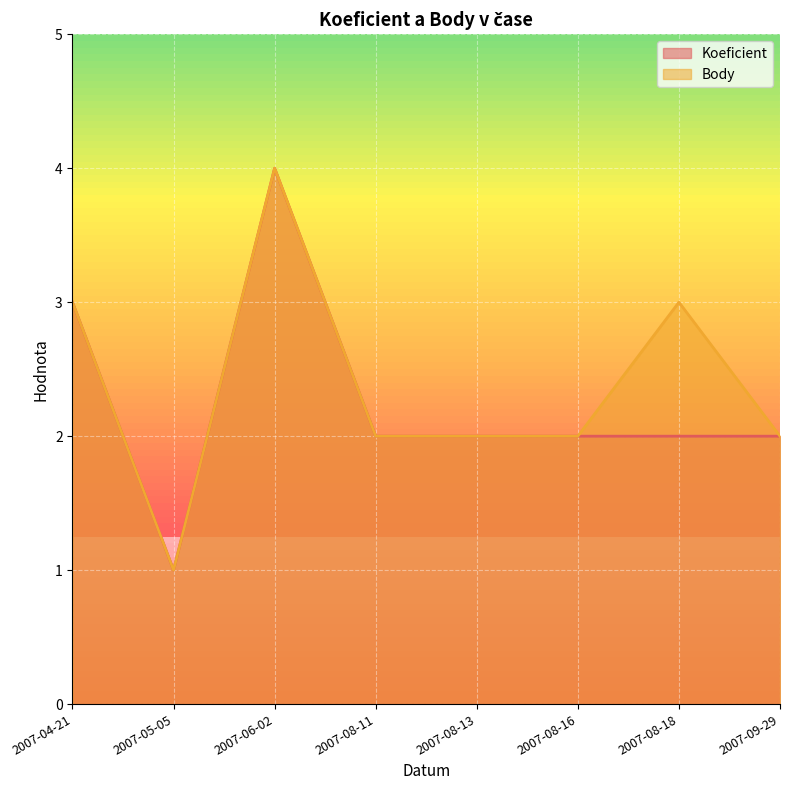

Reading left to right, transcribe all the data shown in this chart.

Koeficient: 2007-04-21=3	2007-05-05=1	2007-06-02=4	2007-08-11=2	2007-08-13=2	2007-08-16=2	2007-08-18=2	2007-09-29=2
Body: 2007-04-21=3	2007-05-05=1	2007-06-02=4	2007-08-11=2	2007-08-13=2	2007-08-16=2	2007-08-18=3	2007-09-29=2